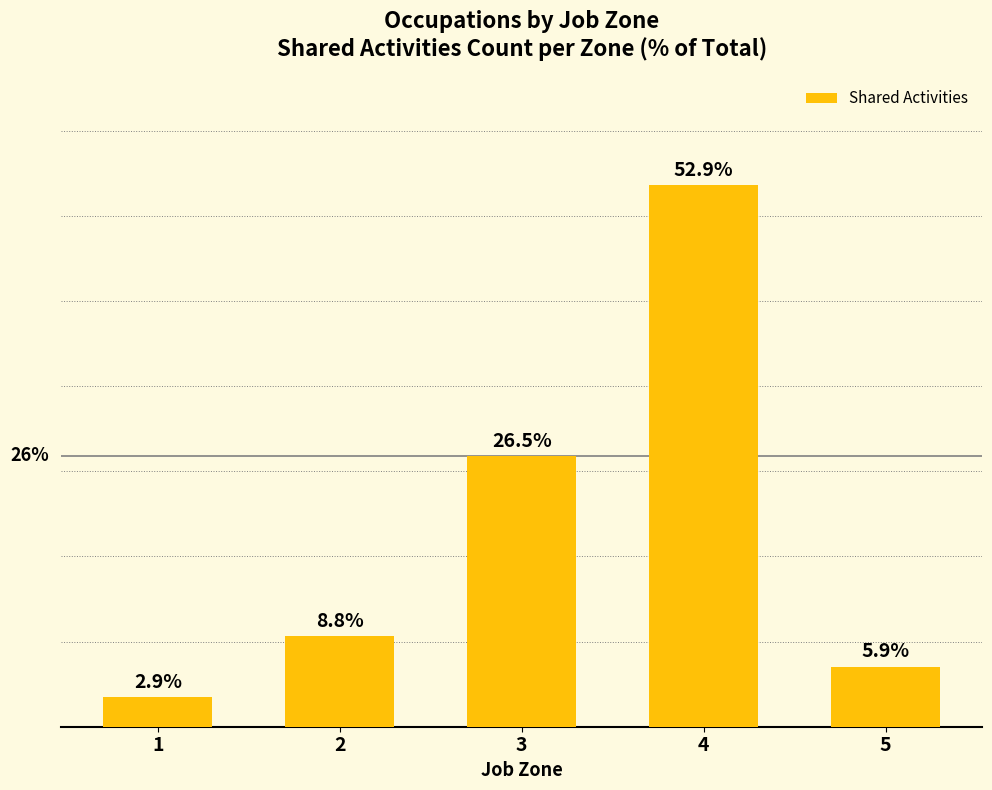

List the labels in order of value, smallest first.

1, 5, 2, 3, 4